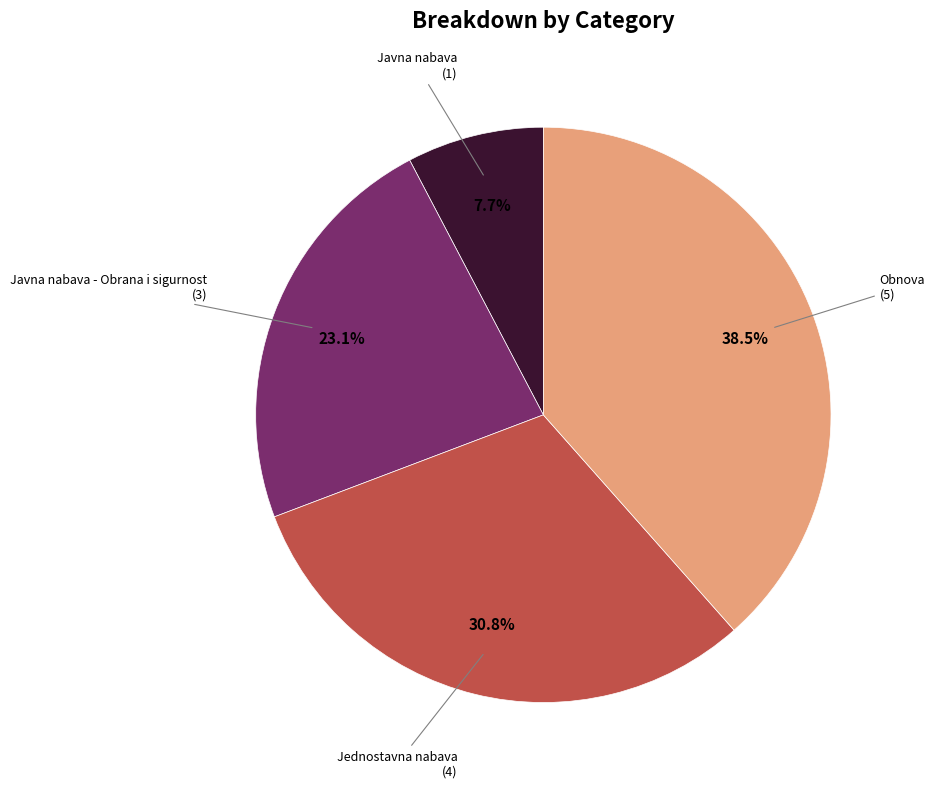

Between Jednostavna nabava and Obnova, which is larger?

Obnova